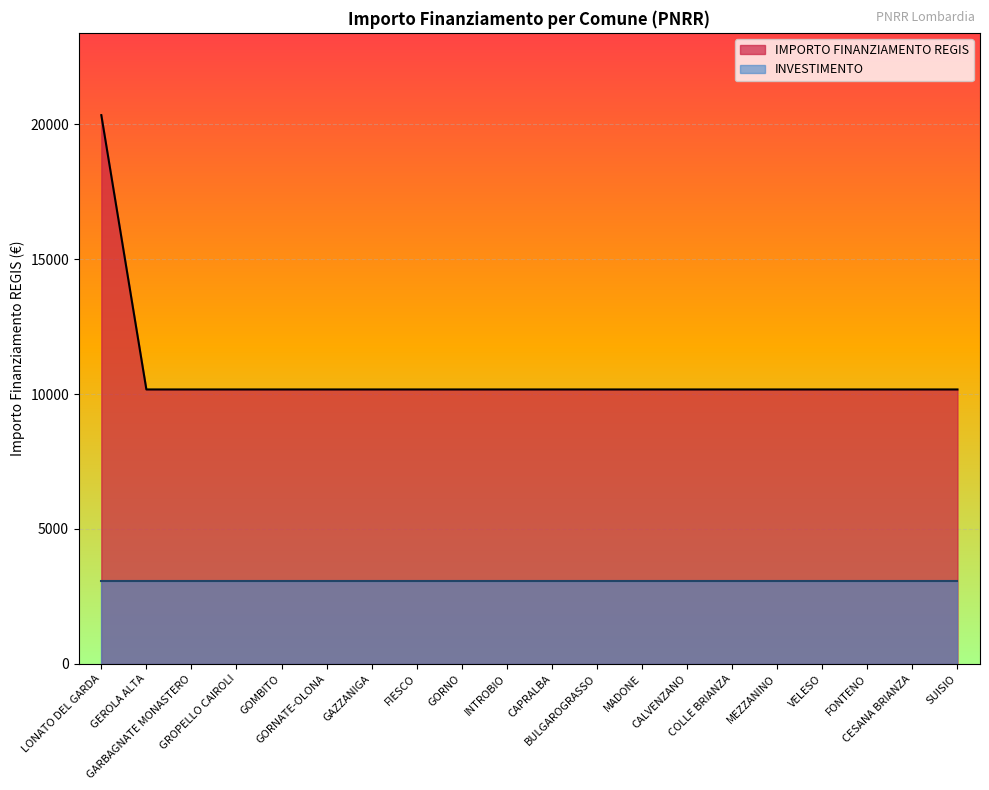

Approximately how many times larger is the value at GAZZANIGA compared to GORNO?

1.0